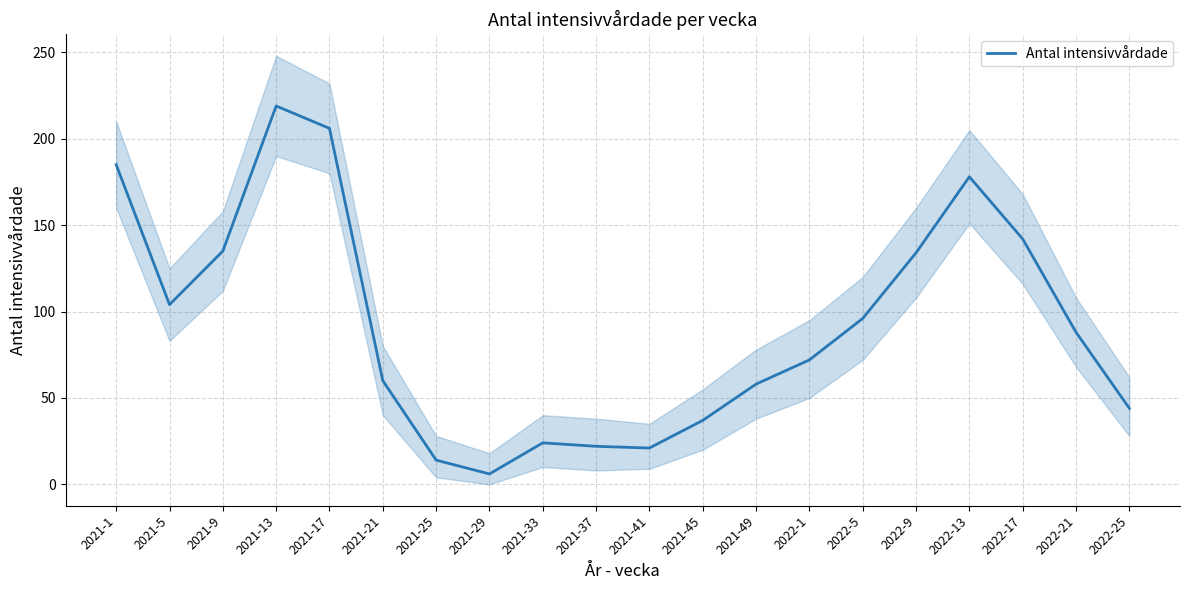

Reading left to right, transcribe all the data shown in this chart.

185	104	135	219	206	60	14	6	24	22	21	37	58	72	96	134	178	142	88	44